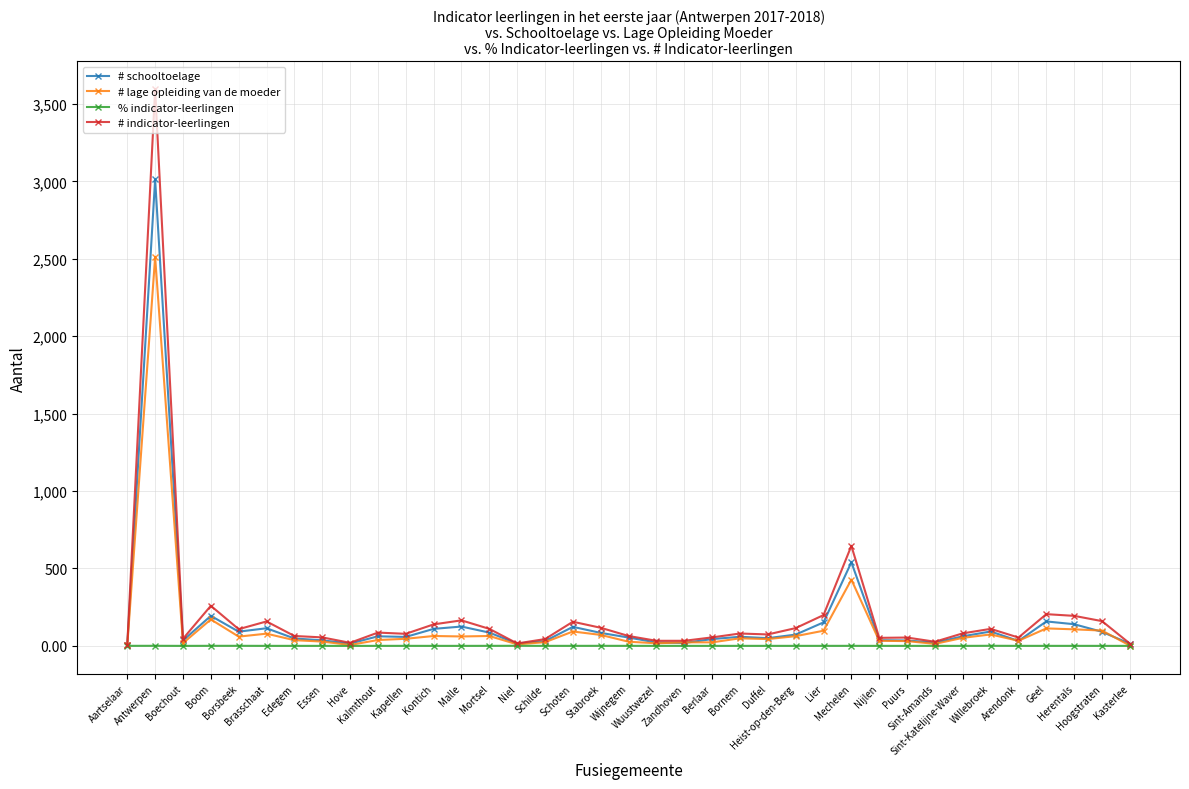

What is the value of the # schooltoelage point at the 33rd from the left?

32.0